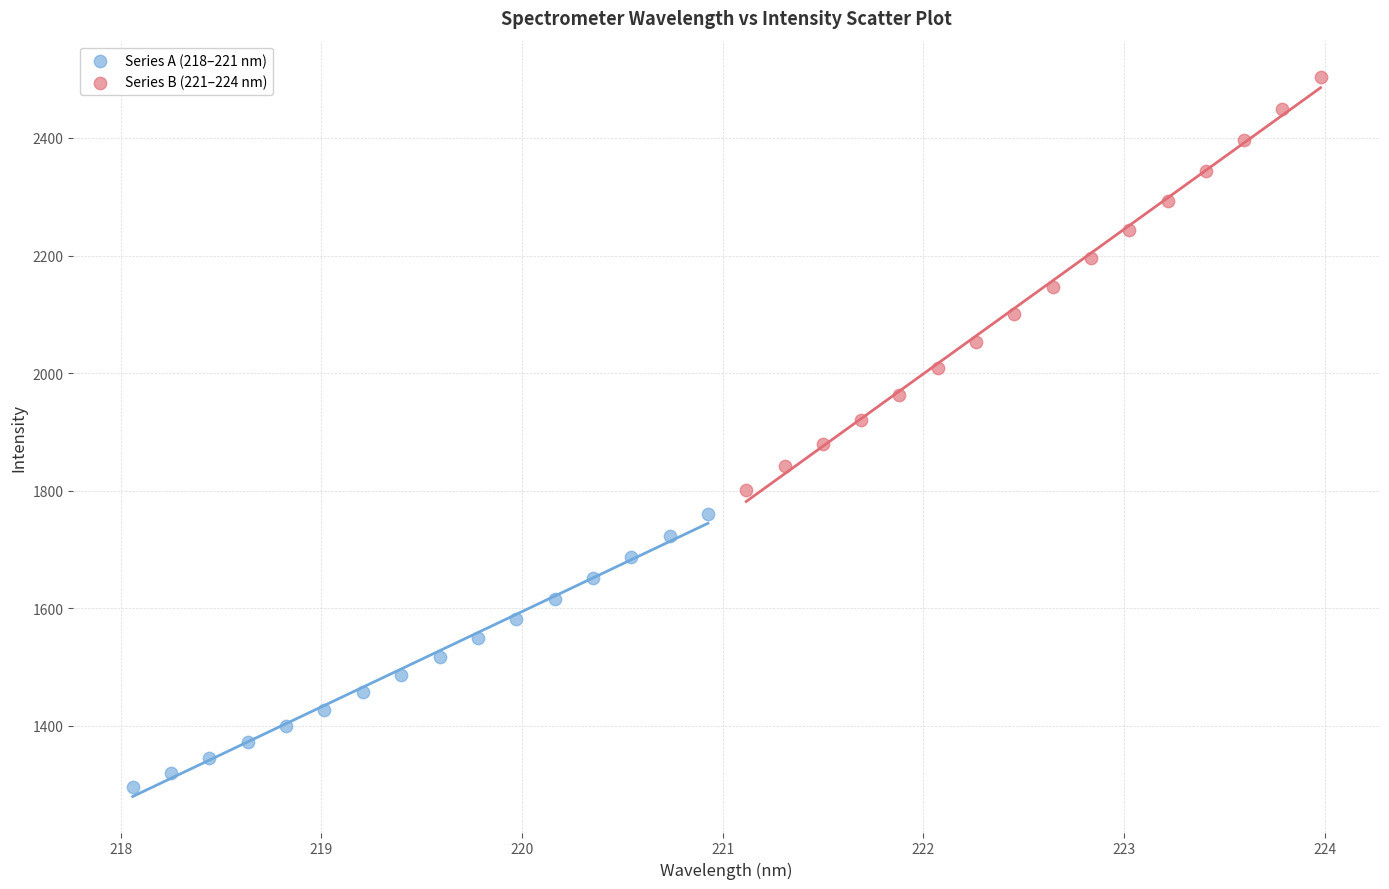

Which series reaches the minimum Y coordinate?

Series A (218–221 nm)